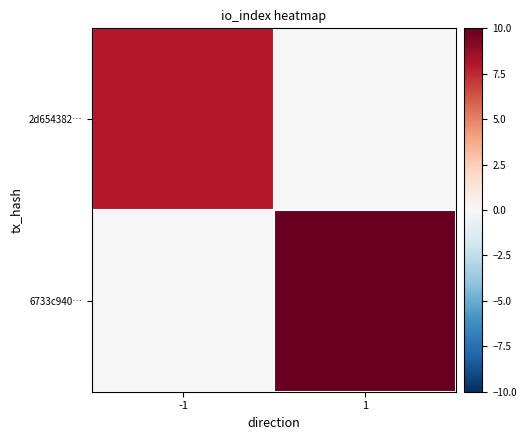

Reading left to right, what are all the values shown in this chart?

2d654382…: -1=8	1=0
6733c940…: -1=0	1=10